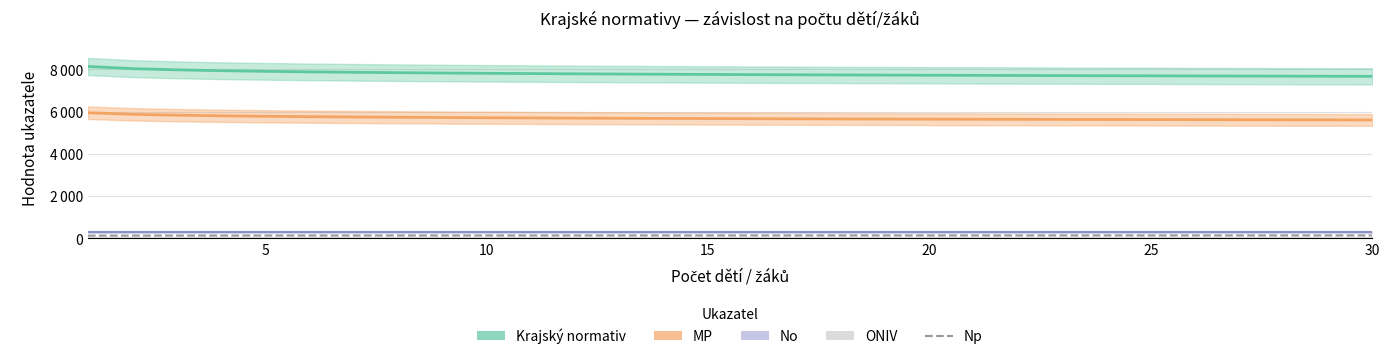

What is the label of the 27th point from the right?

15